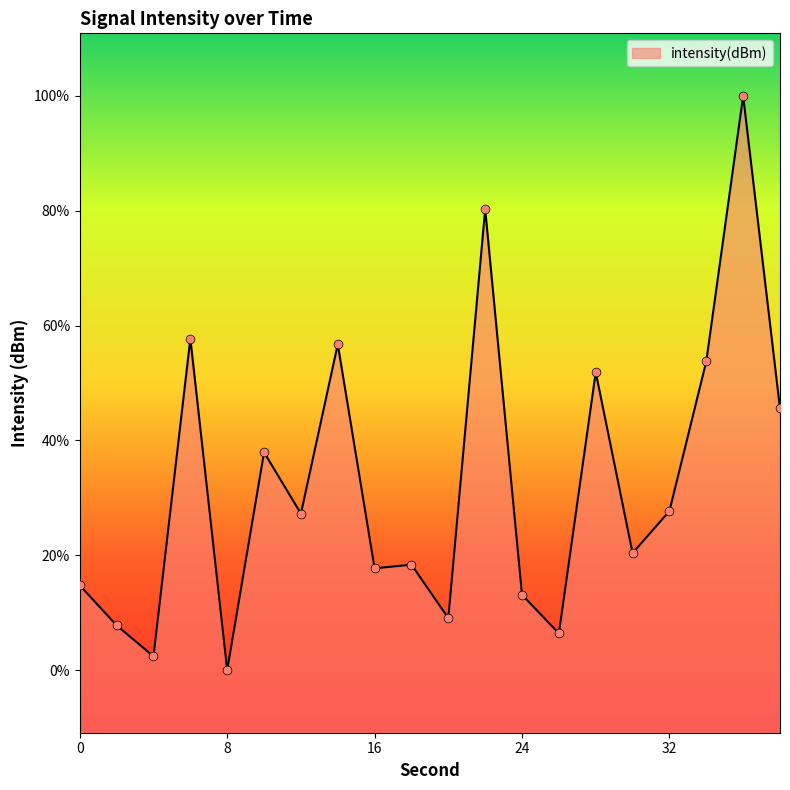

What is the change in value from 0 to 24?

-0.1